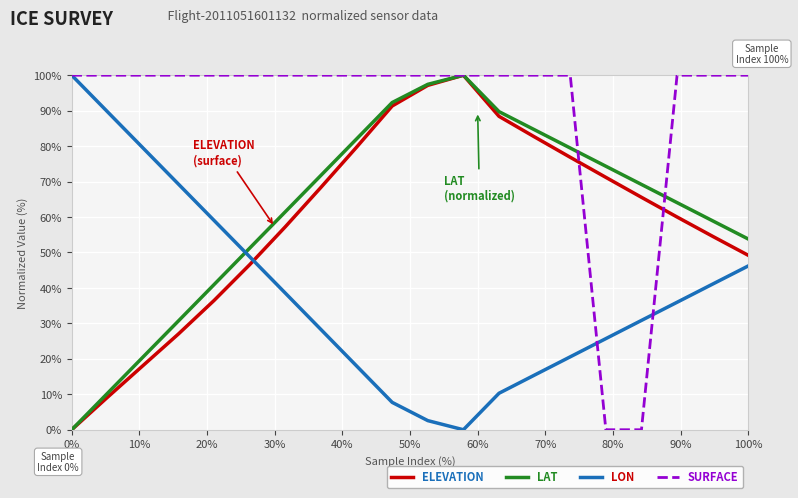

How many lines are shown in the chart?

4